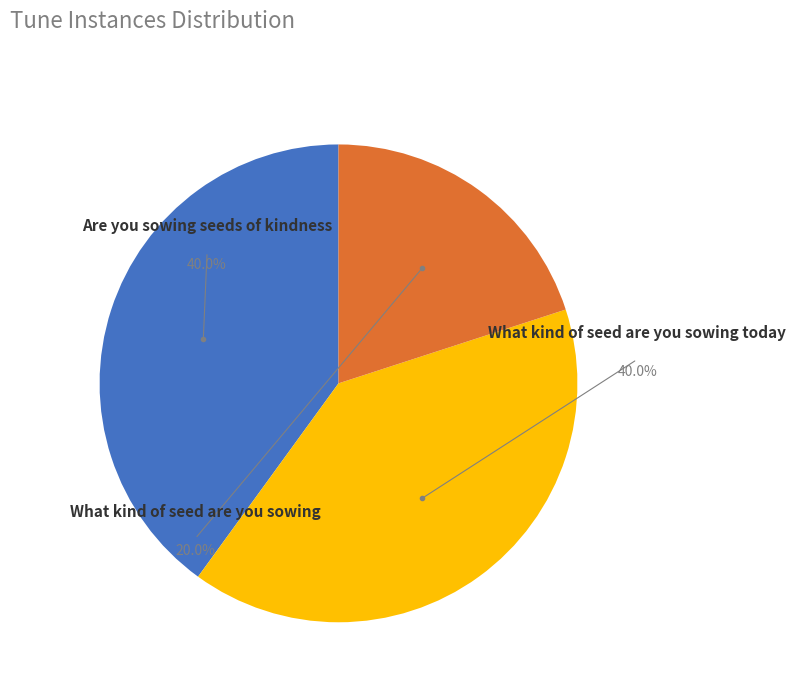

What is the ratio of the value at What kind of seed are you sowing today to the value at What kind of seed are you sowing?

2.0